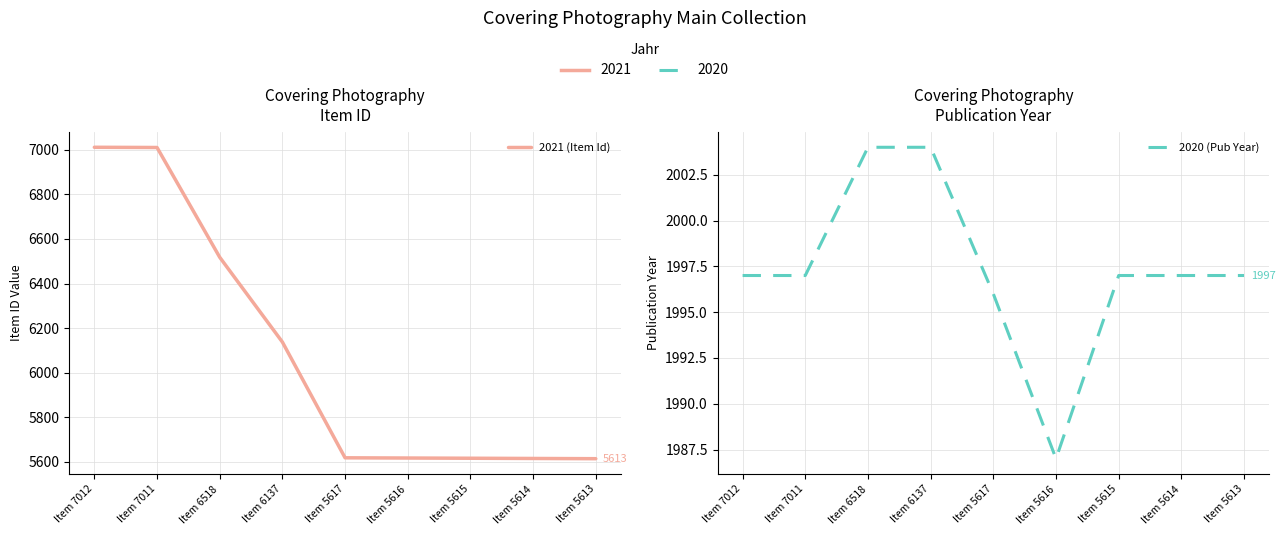

Between Item 5615 and Item 5613, which series saw the biggest shift?

2021 (Item Id)